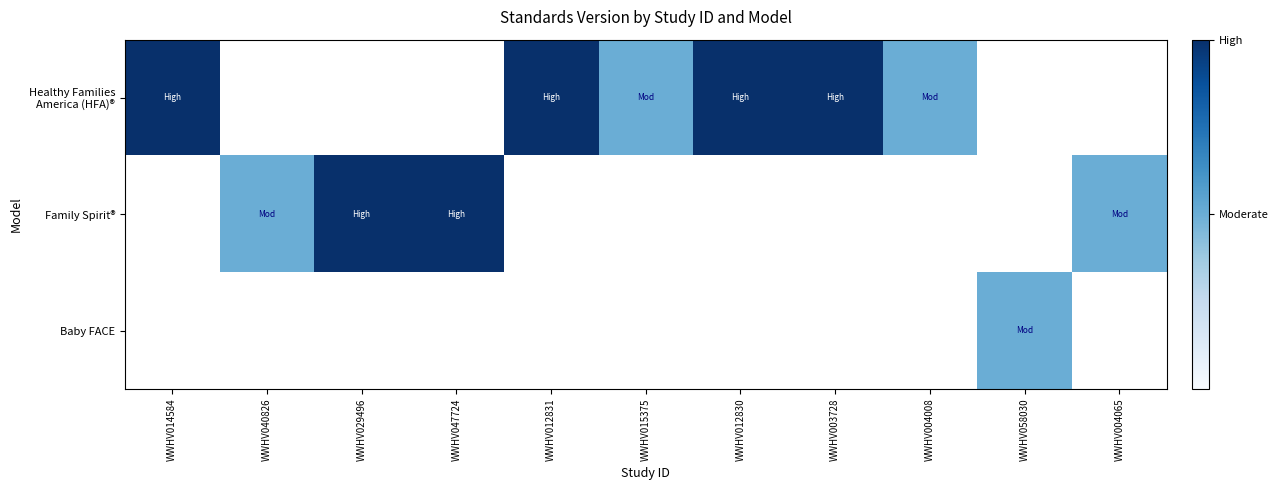

List the series in order of their overall mean, lowest first.

Healthy Families America (HFA)®, Family Spirit®, Baby FACE